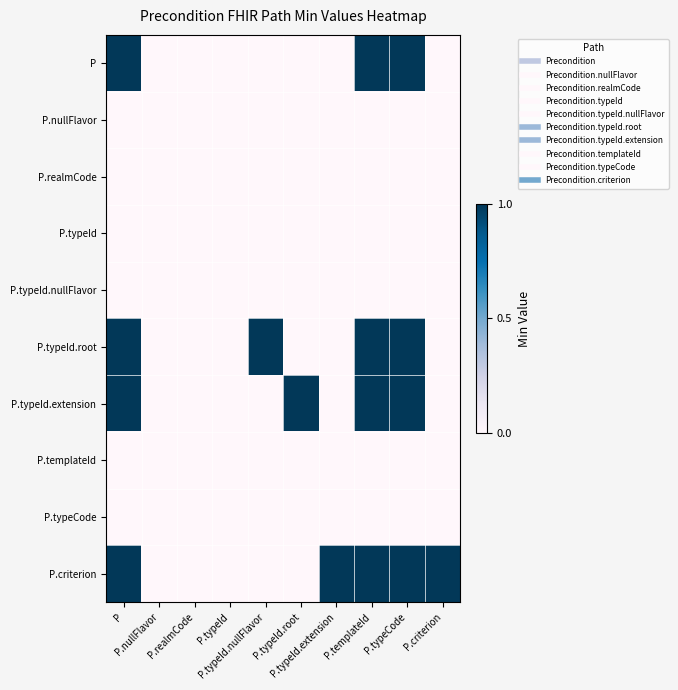

At how many categories does at least one series exceed 0?

7